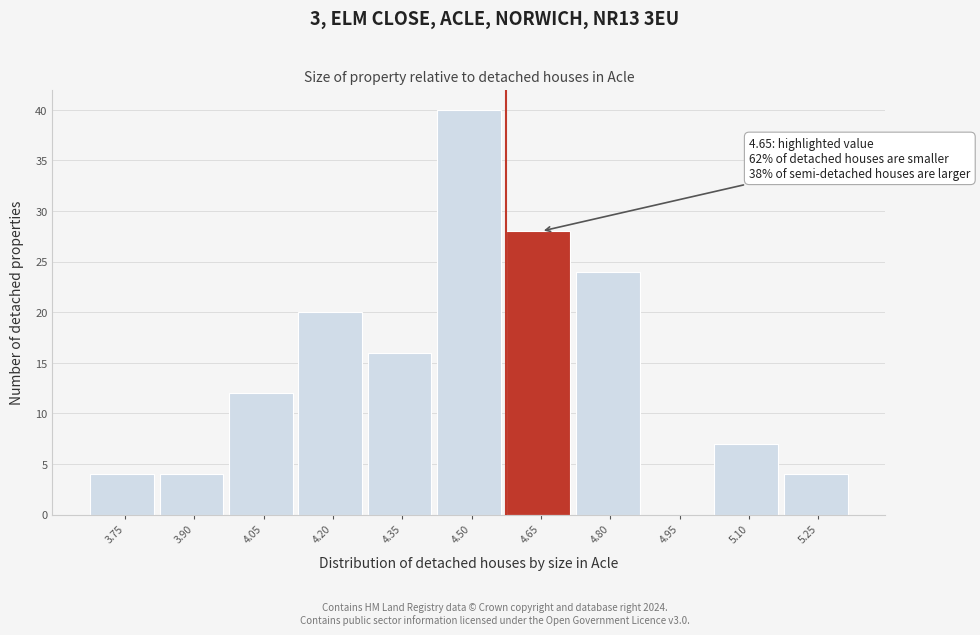

Reading left to right, transcribe all the data shown in this chart.

3.75=4	3.90=4	4.05=12	4.20=20	4.35=16	4.50=40	4.65=28	4.80=24	4.95=0	5.10=7	5.25=4